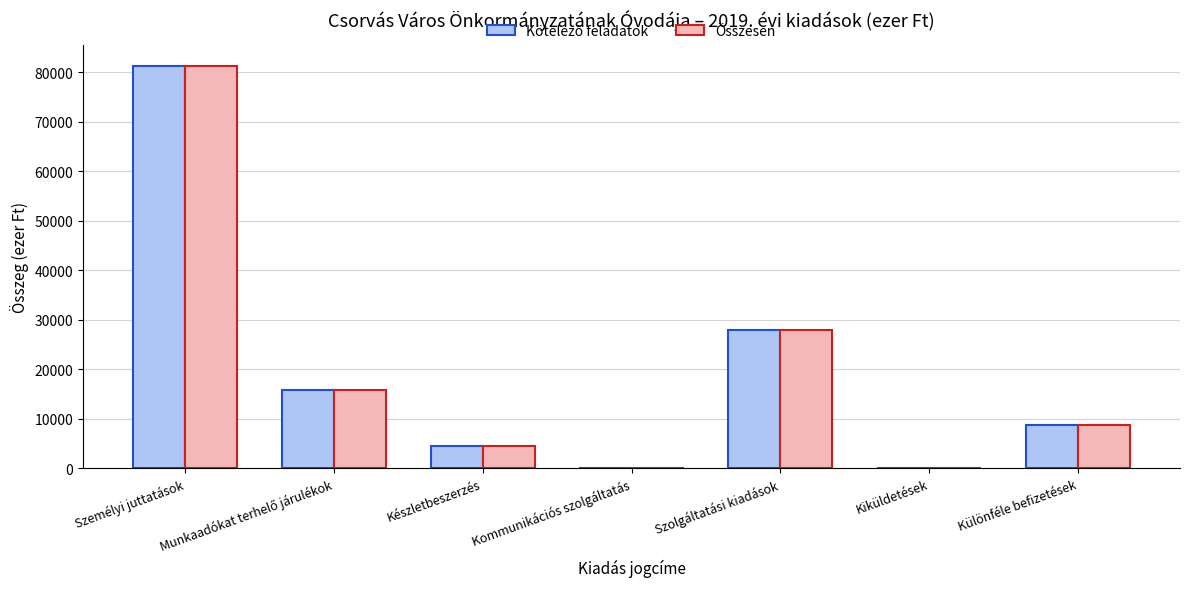

Where is Összesen nearest to the value 40729?

Szolgáltatási kiadások